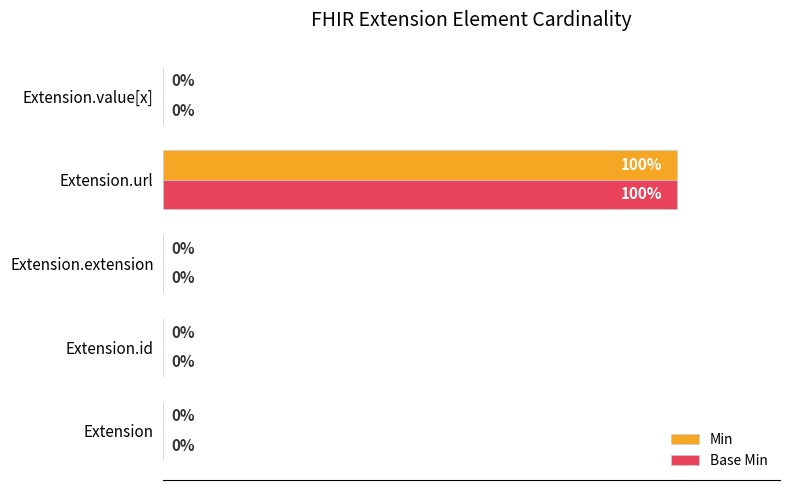

At which category is the sum across all series the highest?

Extension.url